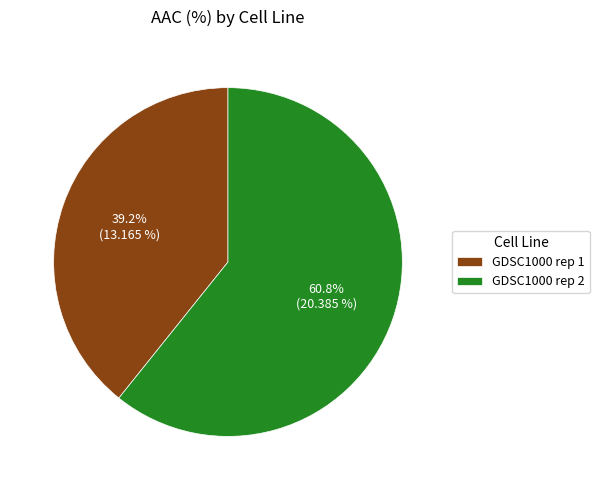

Which slice is the smallest?

GDSC1000 rep 1